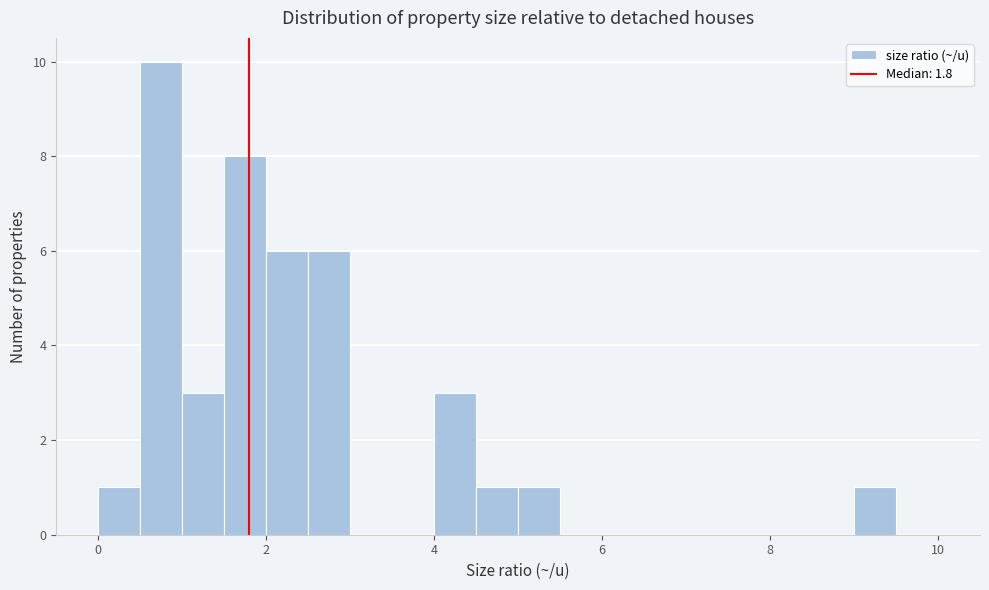

Read against the x-axis, roughly where is the centre of the tallest bar?

0.8